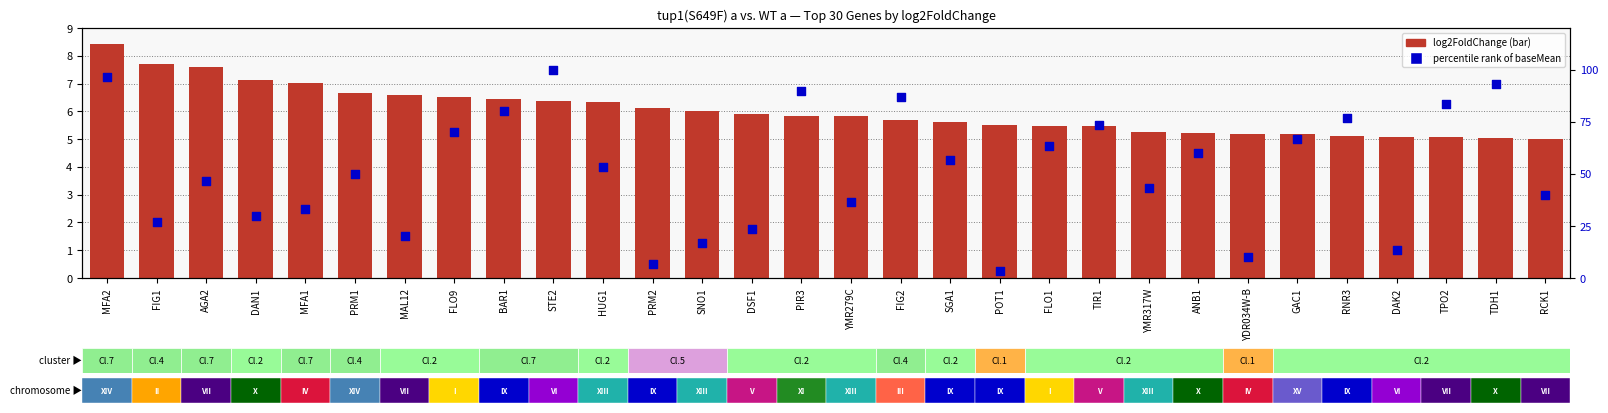

Is the value of log2FoldChange at FIG1 greater than the value of percentile rank within the sample at GAC1?

No